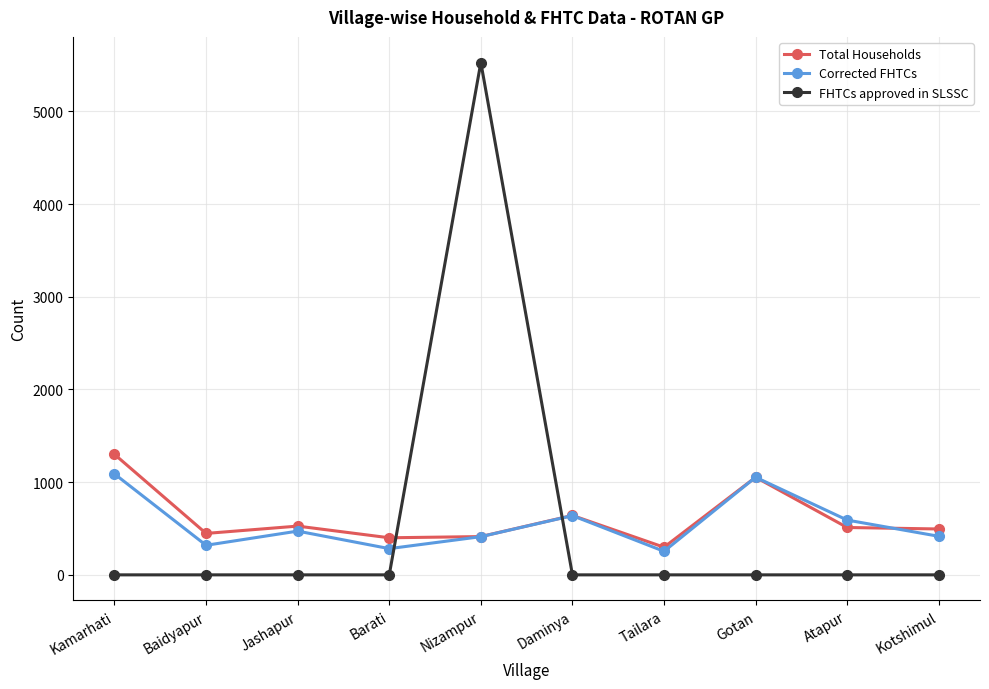

How many series are shown in this chart?

3